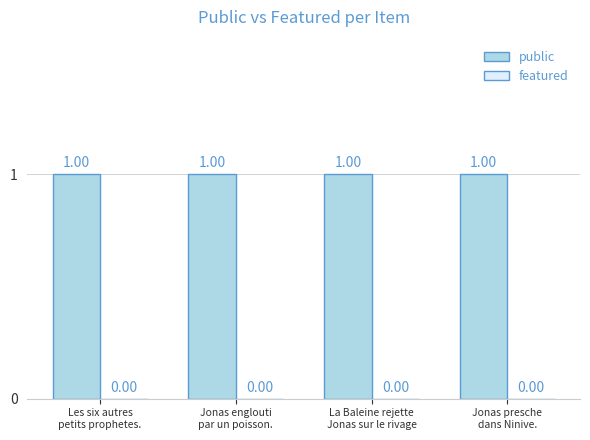

Which series has the largest total across all categories?

public